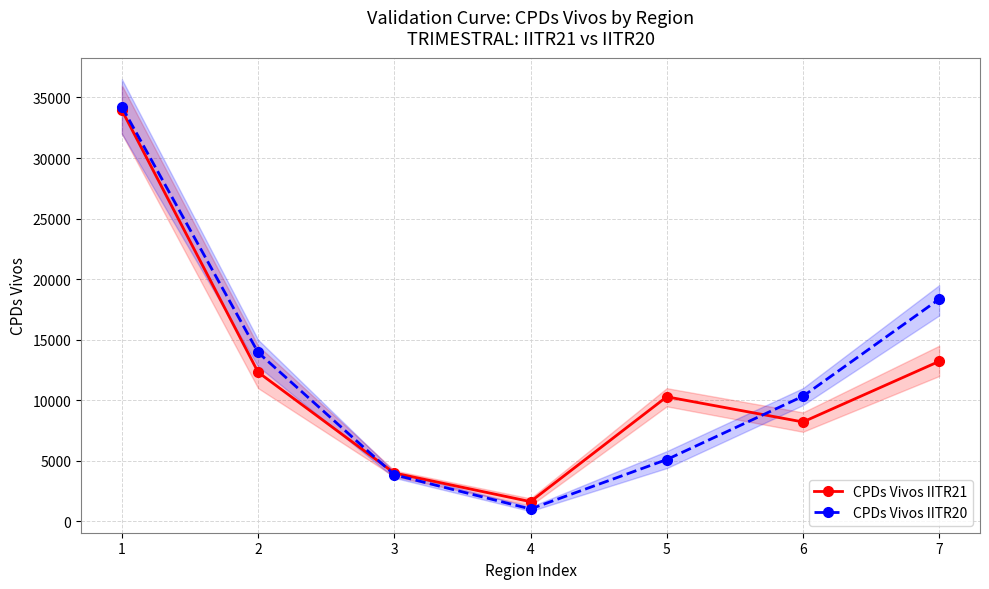

How many intersections are there between CPDs Vivos IITR21 and CPDs Vivos IITR20?

2